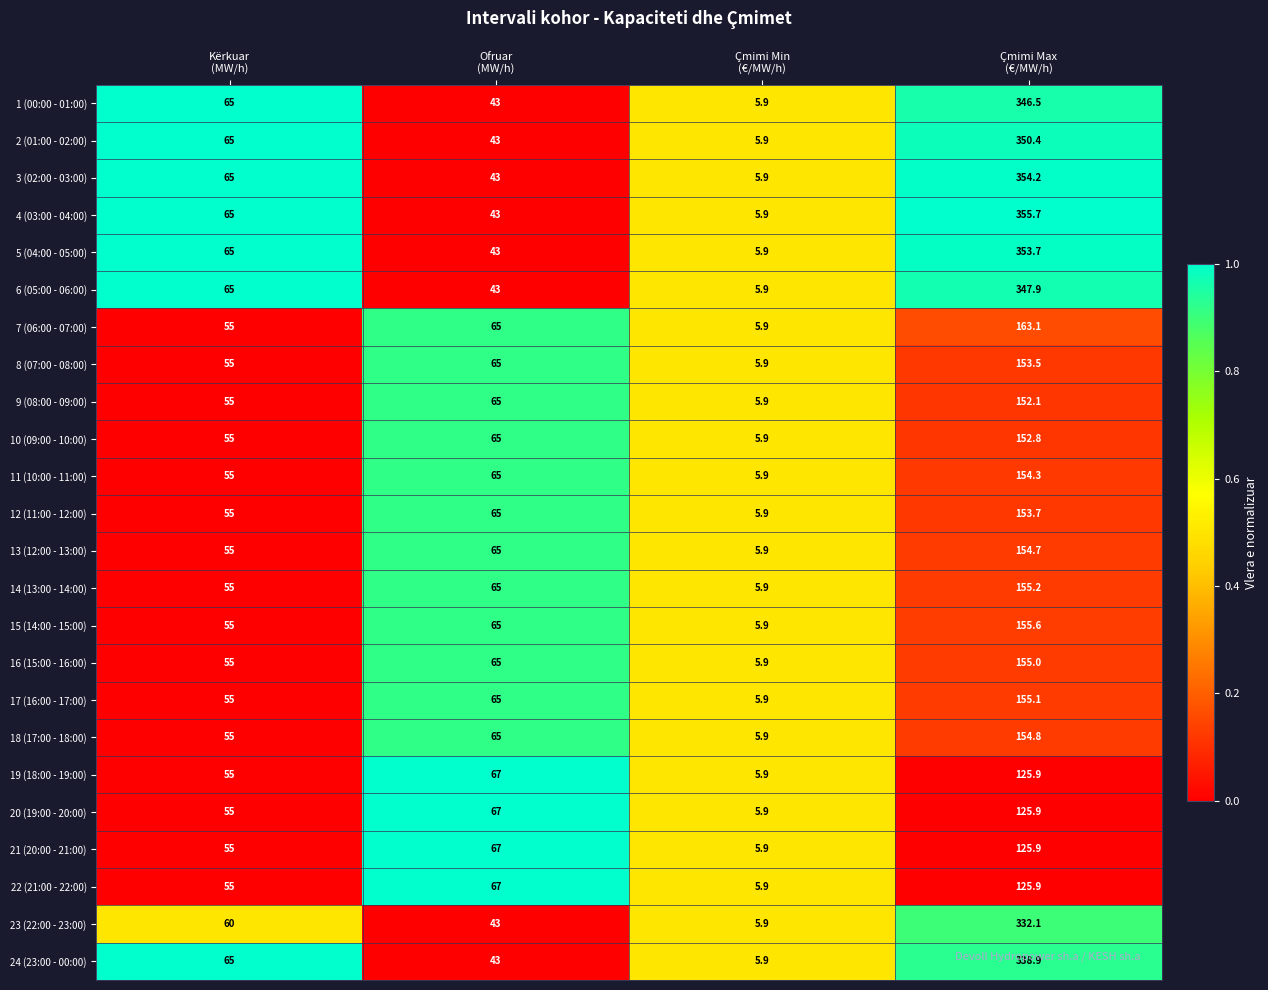

What is the difference between the maximum and minimum values in the 18 (17:00 - 18:00) series?

148.9